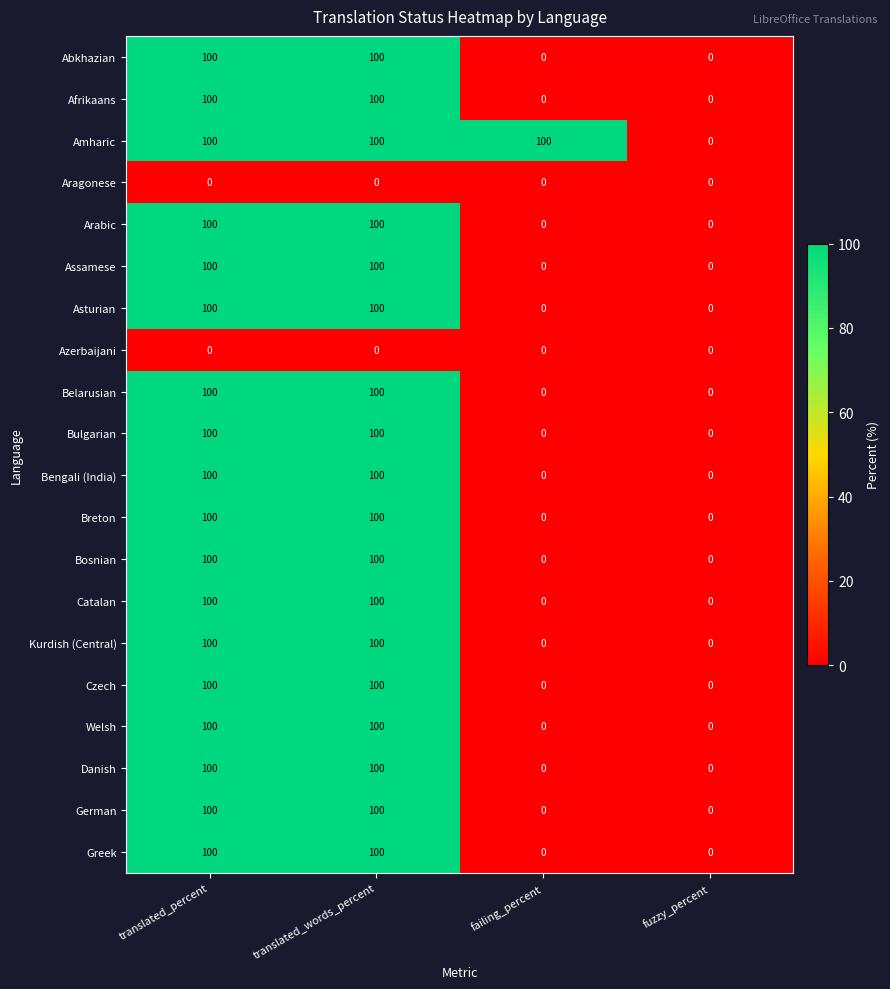

Which series has the largest total across all categories?

Amharic